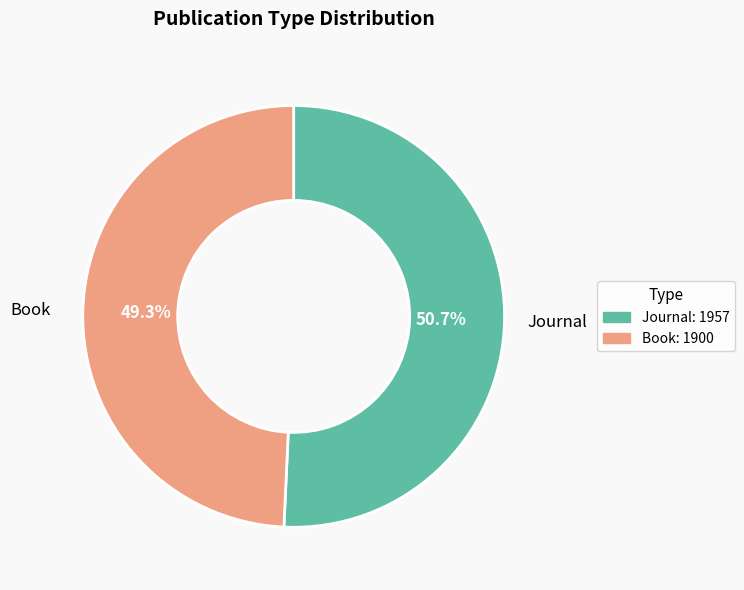

To the nearest percent, what percentage of the pie is Book?

49%